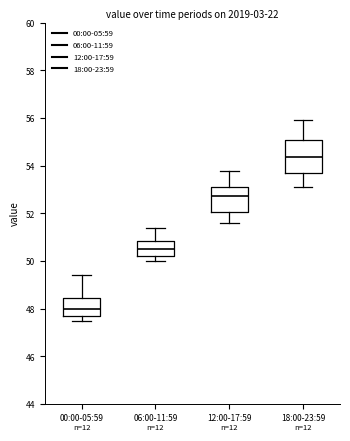

Which box has the highest median line?

18:00-23:59